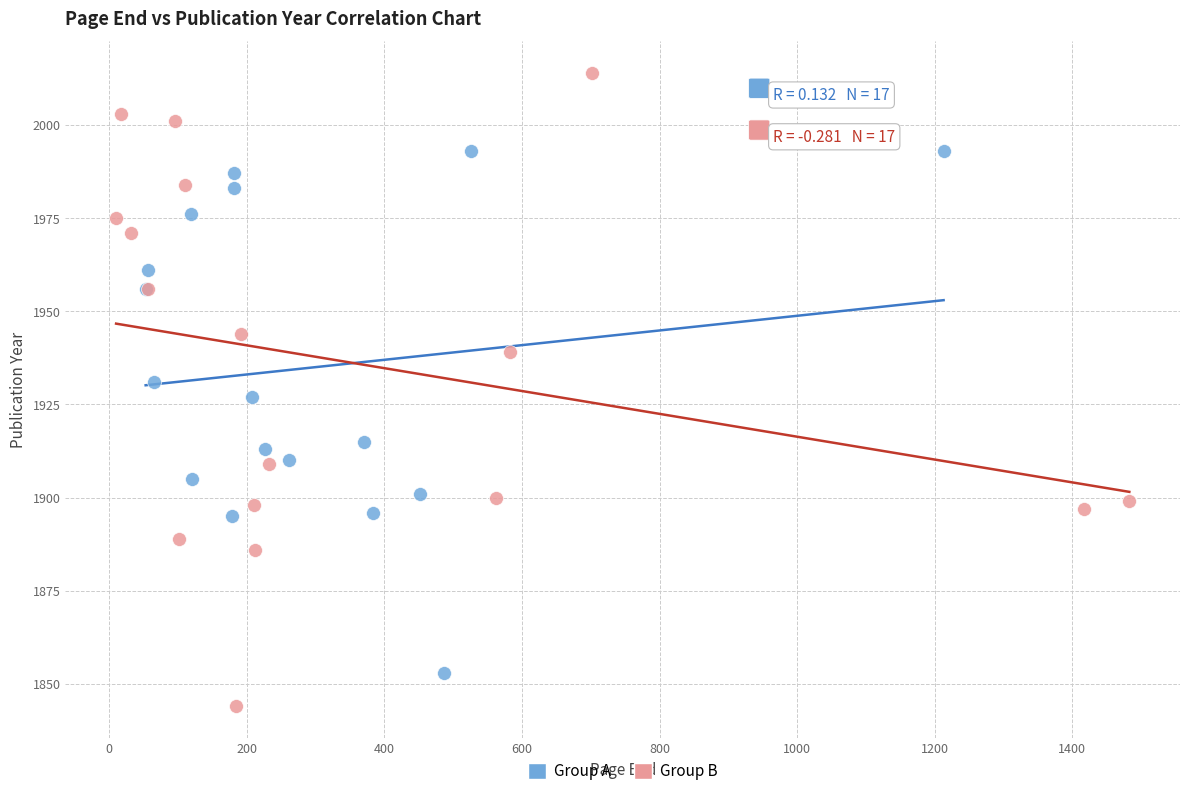

Which series contains the highest Y value?

Group B